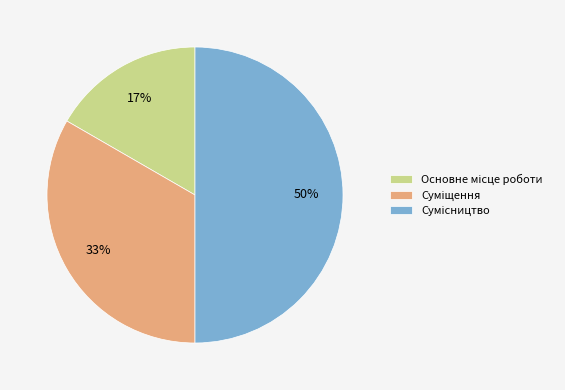

To the nearest percent, what is the difference between the largest and smallest slice percentages?

33%